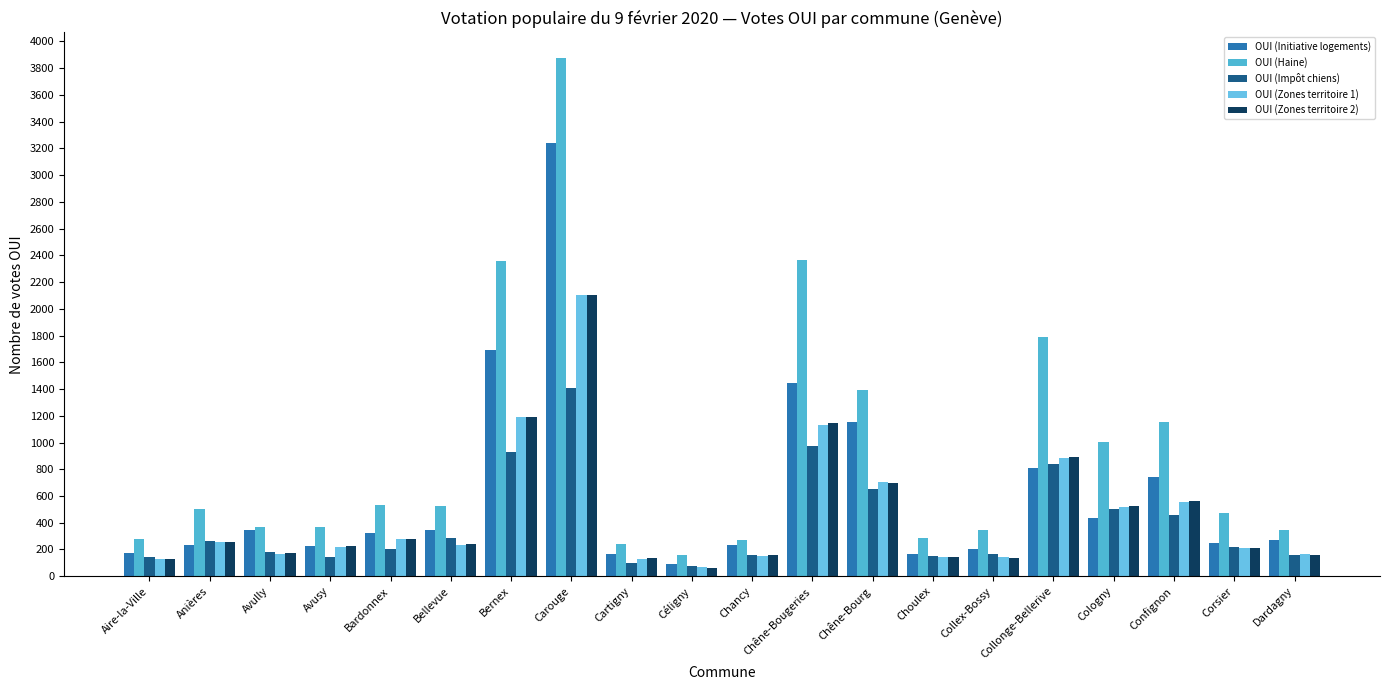

Which series has the widest spread of values?

OUI (Haine)